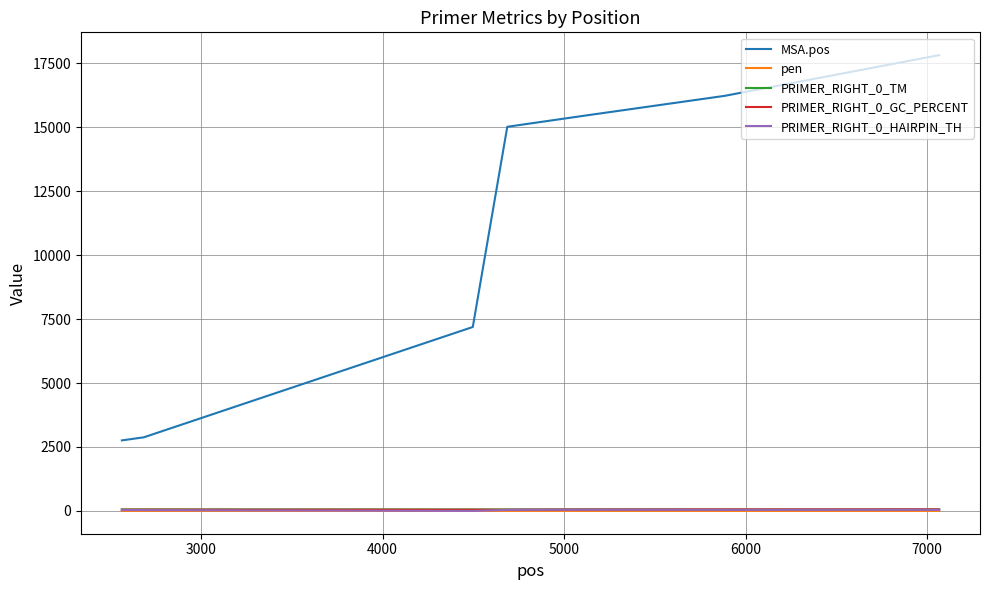

What is the difference between the maximum and minimum values in the pen series?

2.3